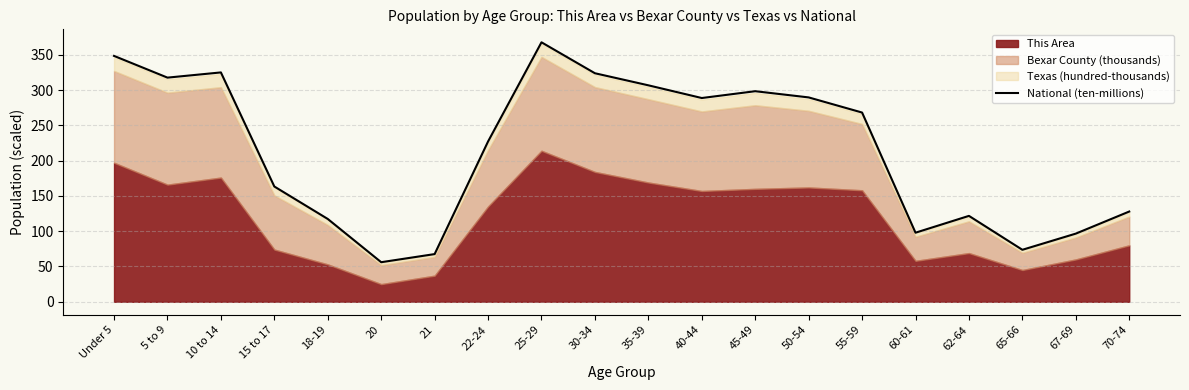

At which category does the chart reach its minimum across all series?

20